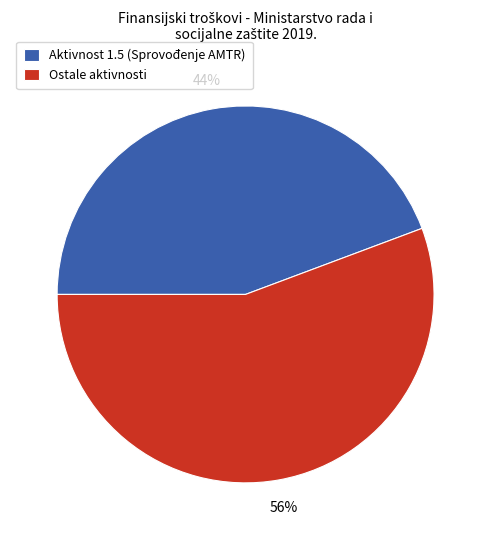

True or false: Ostale aktivnosti accounts for 56% of the total.

True